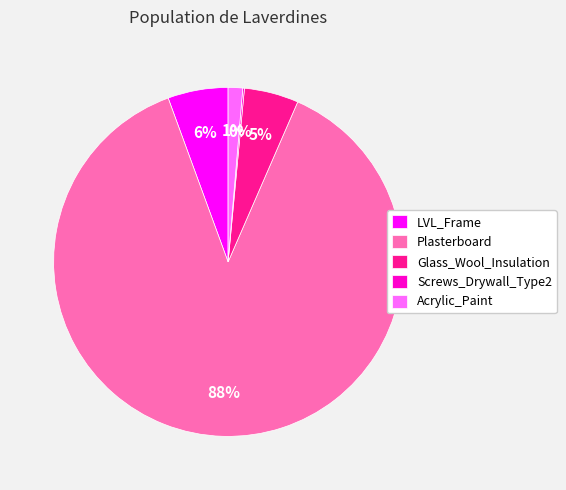

To the nearest percent, what portion does Plasterboard represent?

88%